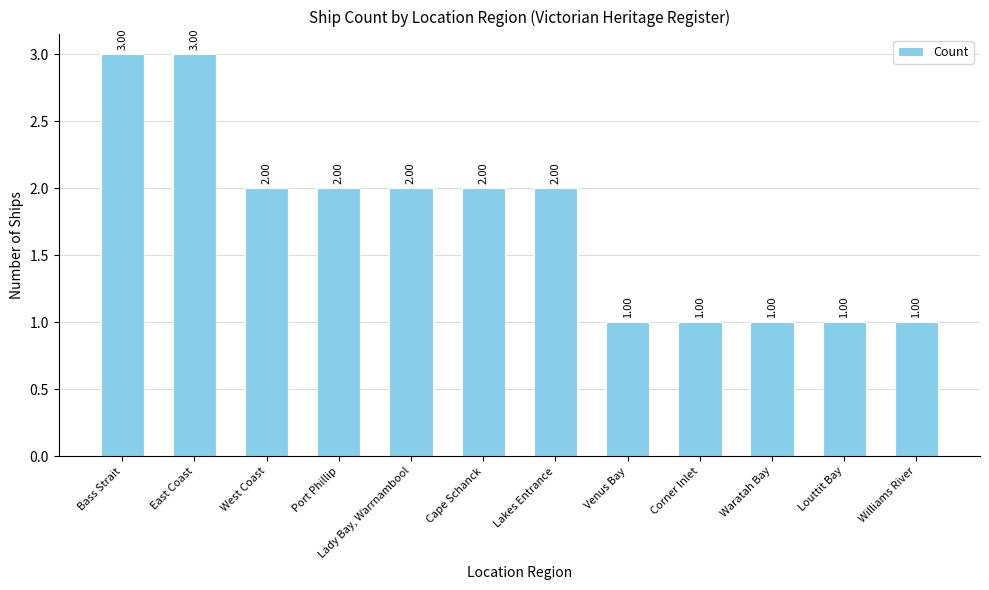

What is the ratio of the value at Williams River to the value at Louttit Bay?

1.0